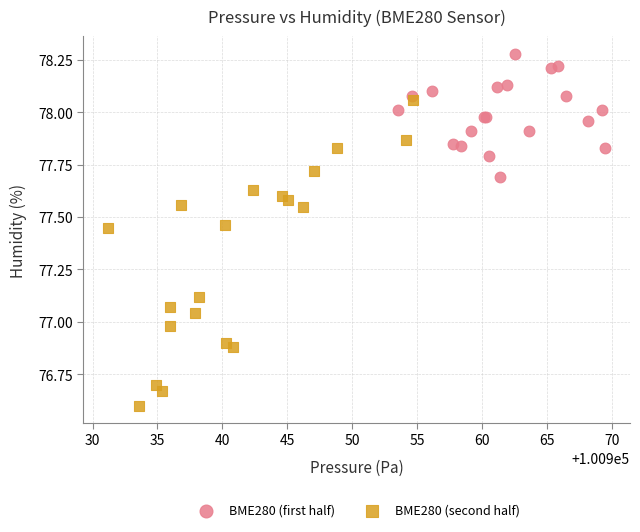

What are all the series names shown in the legend?

BME280 (first half), BME280 (second half)